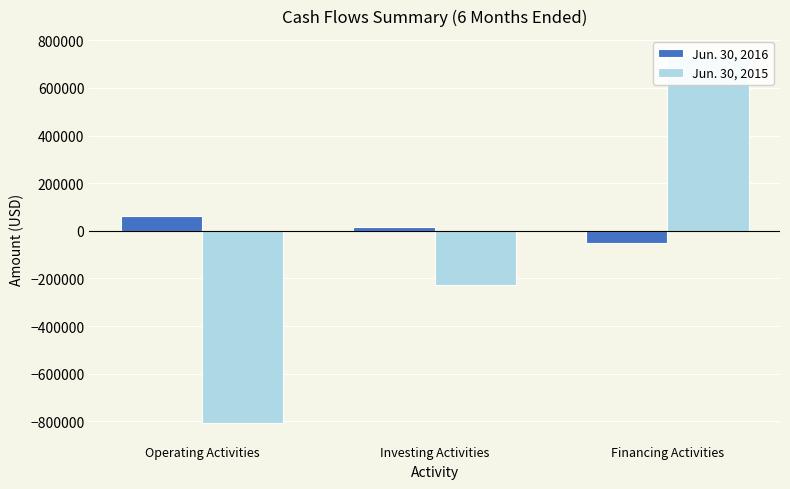

The value of Jun. 30, 2015 at Investing Activities is -109229. True or false?

False